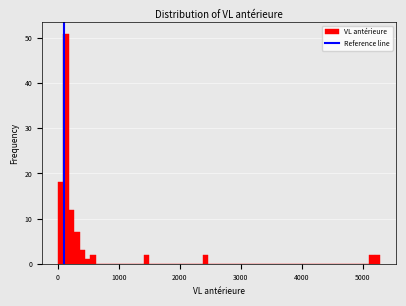

Around what value on the x-axis is the tallest bar? Give the approximate position of its centre, as read against the axis.

100